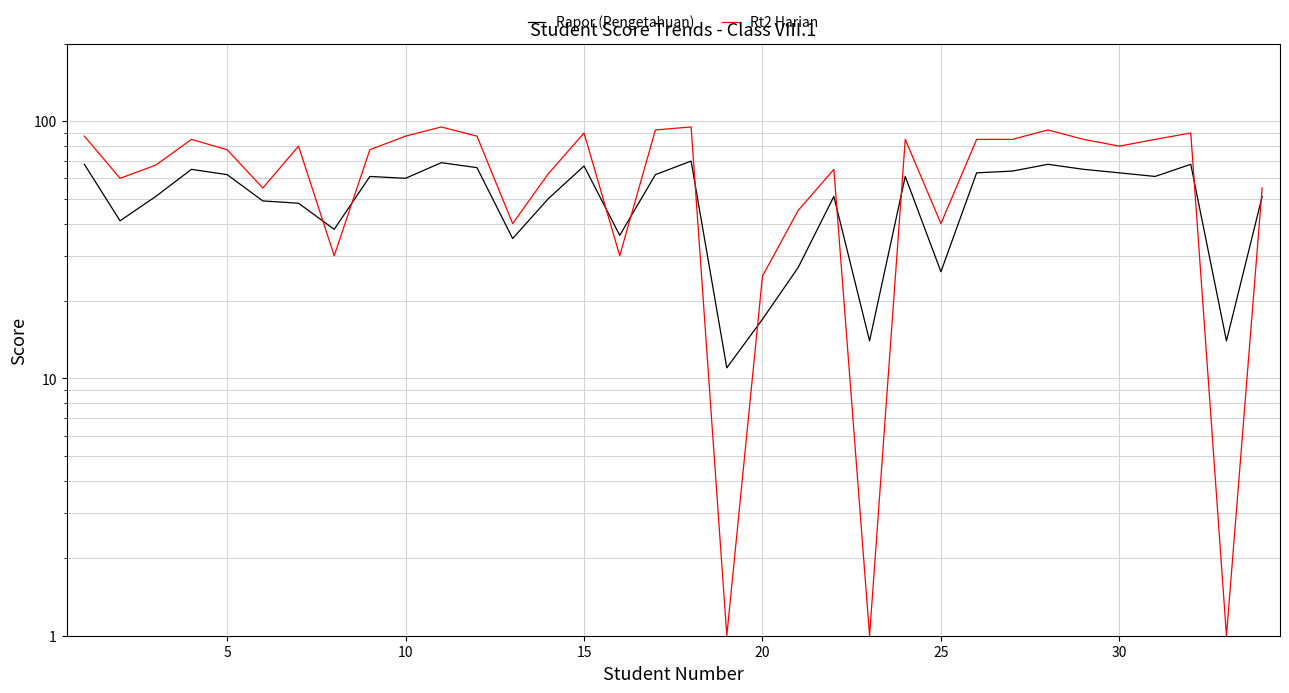

What is the sum of all Rapor (Pengetahuan) values?

1722.0